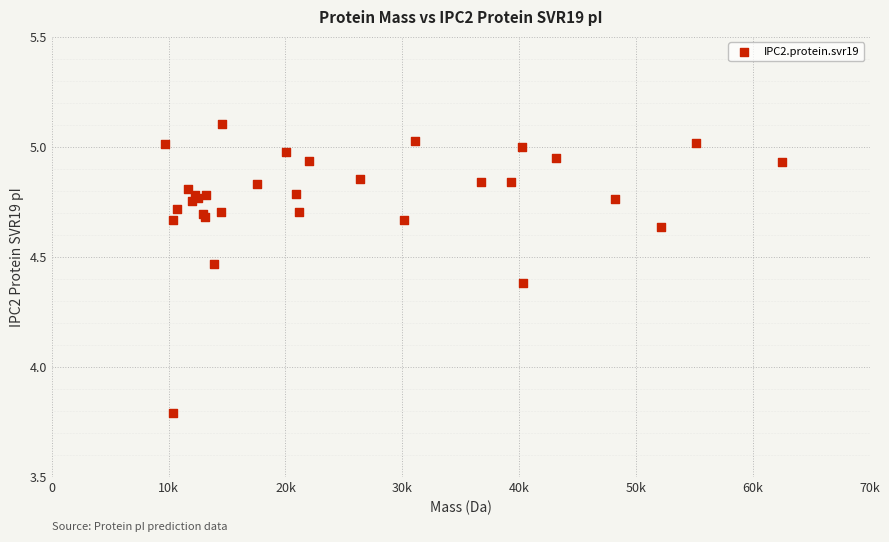

What Y value in the scatter plot is closest to 4?

3.8